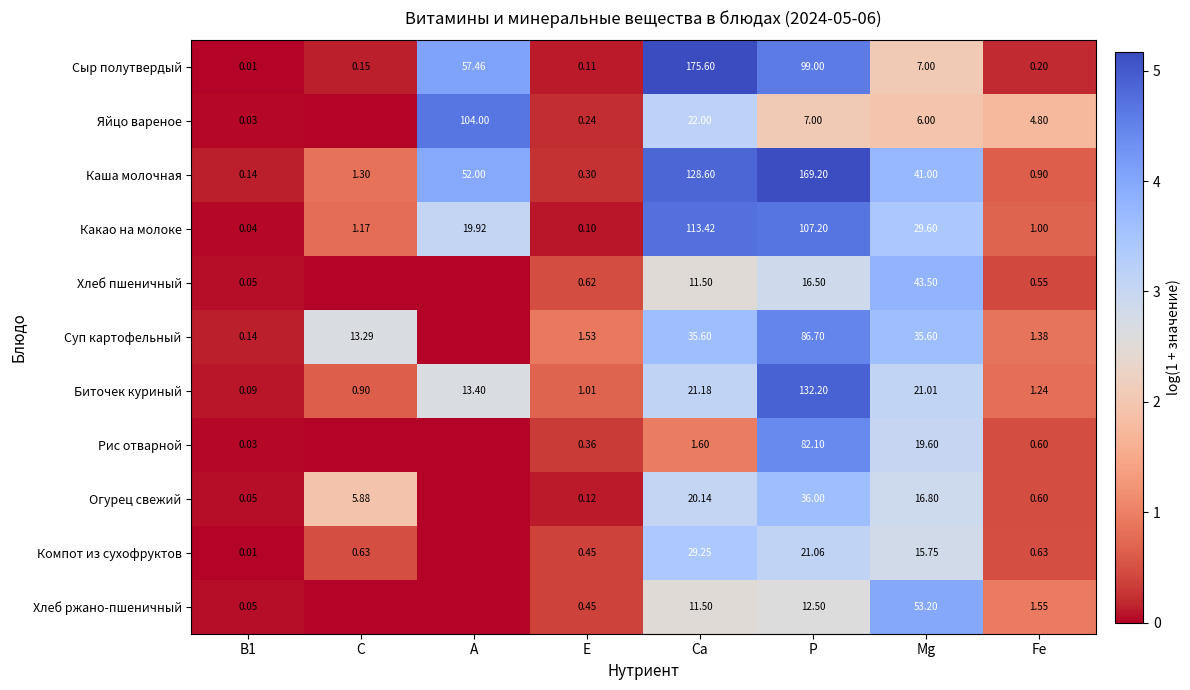

Where is Какао на молоке nearest to the value 56?

Mg